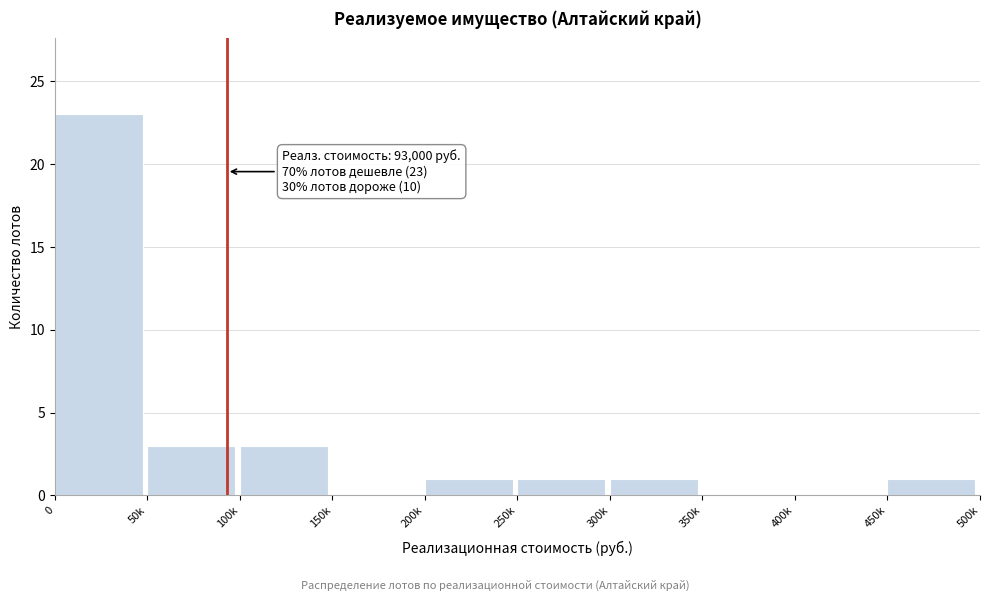

Reading left to right, transcribe all the data shown in this chart.

0=23	50k=3	100k=3	150k=0	200k=1	250k=1	300k=1	350k=0	400k=0	450k=1